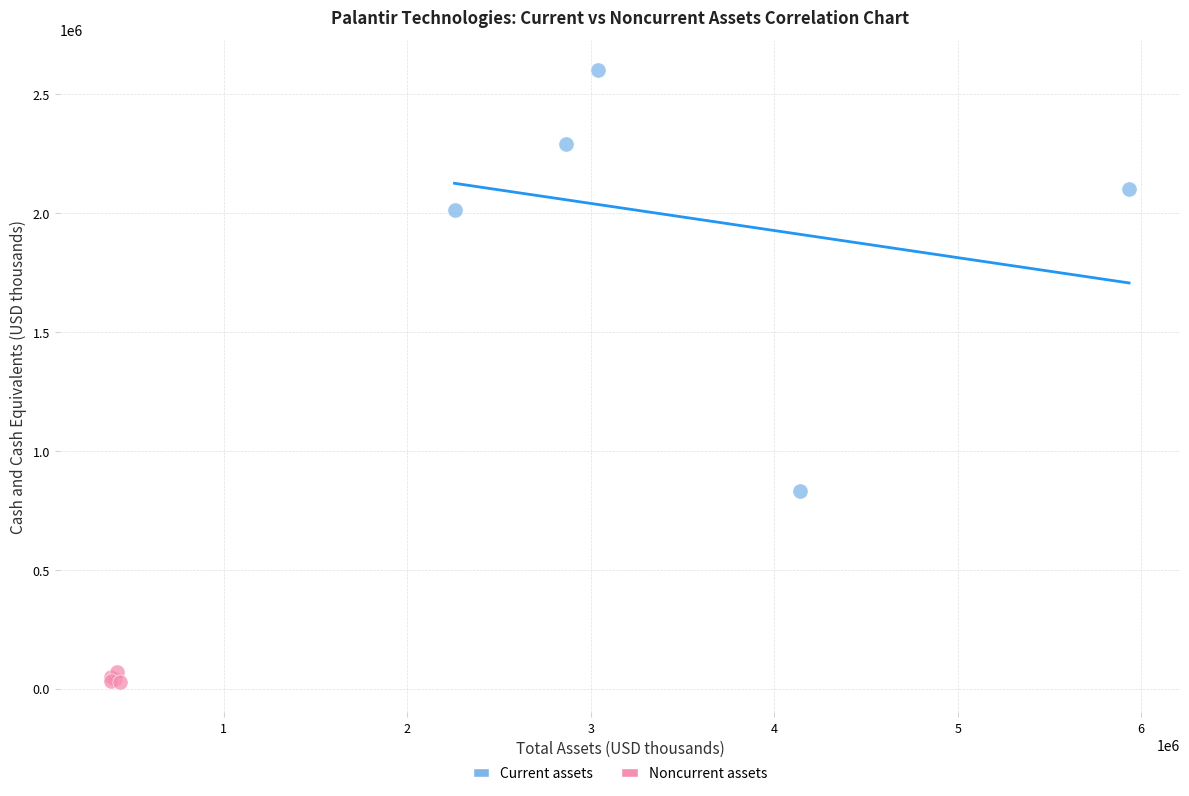

What are all the series names shown in the legend?

Current assets, Noncurrent assets